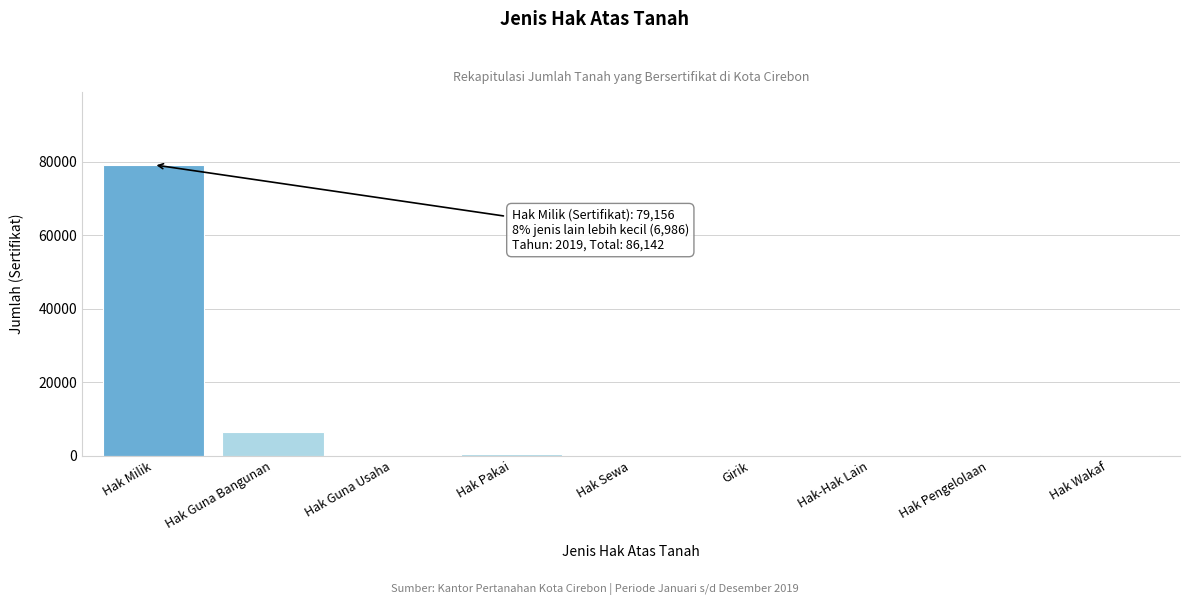

Where is the data nearest to the value 39578?

Hak Guna Bangunan